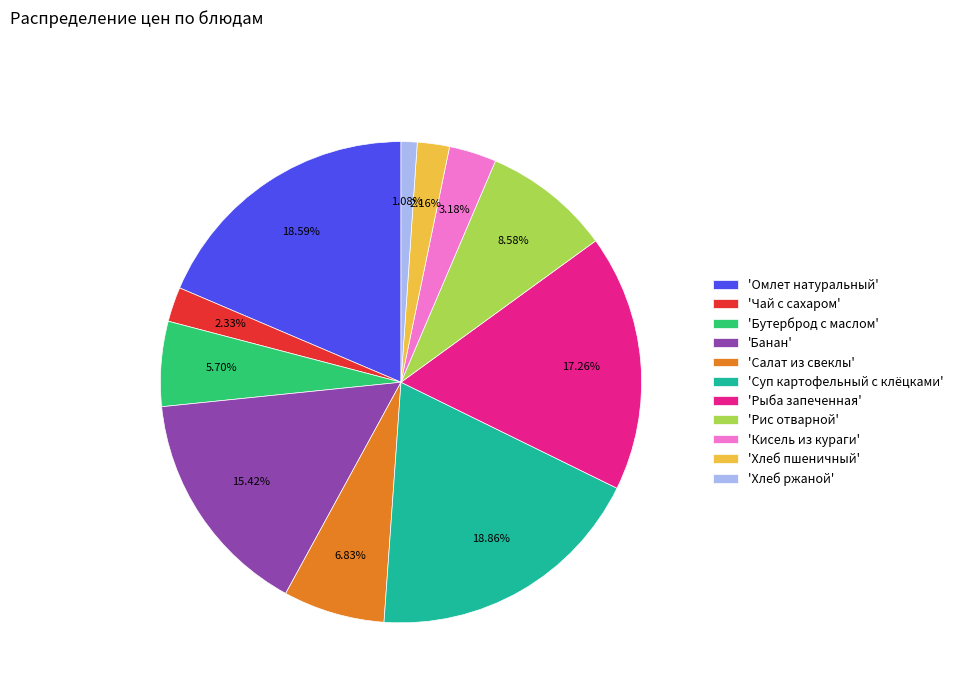

Is there a majority slice in this chart?

No